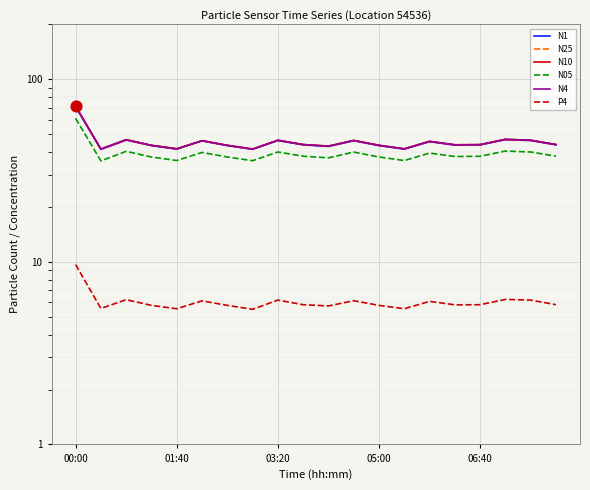

Which series has the widest spread of Y values?

N10